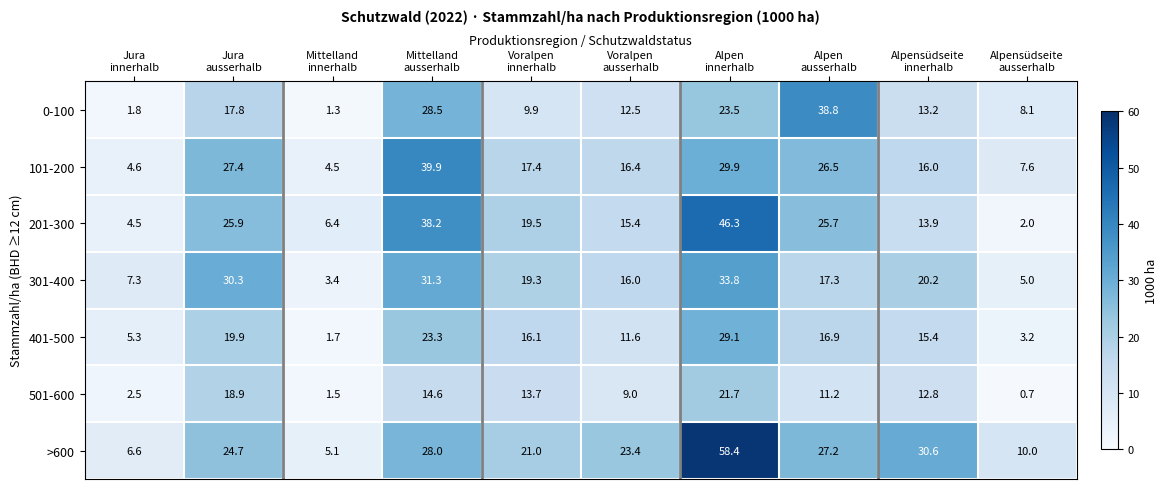

What is the difference between the maximum and second lowest values in the 301-400 series?

28.8